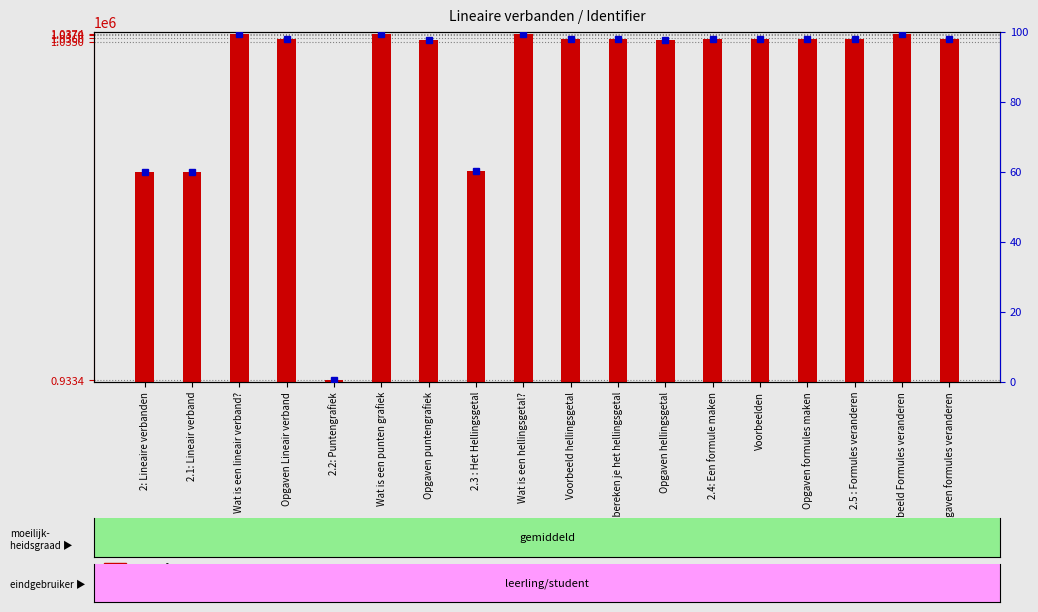

What is the sum of the percentile rank within the sample values at Voorbeeld hellingsgetal and Wat is een hellingsgetal??

197.3